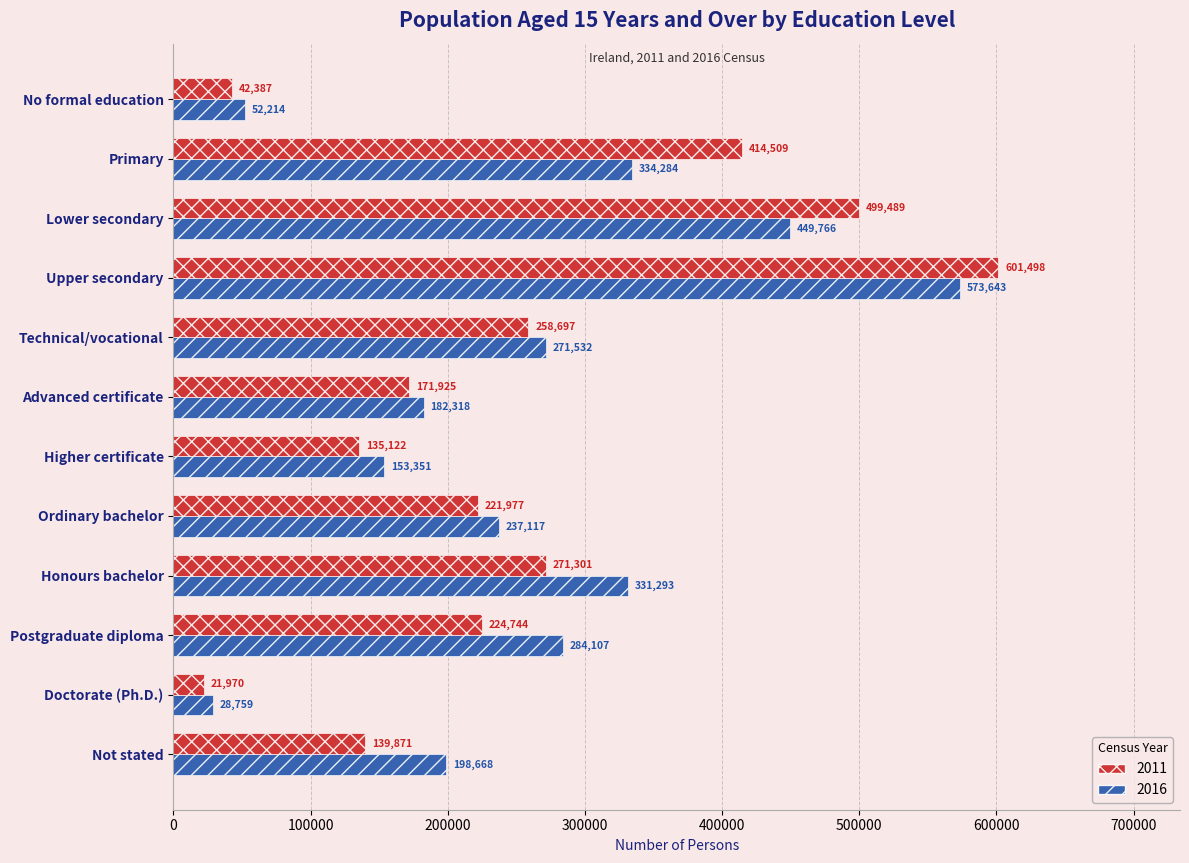

List the series in order of their peak value, highest first.

2011, 2016